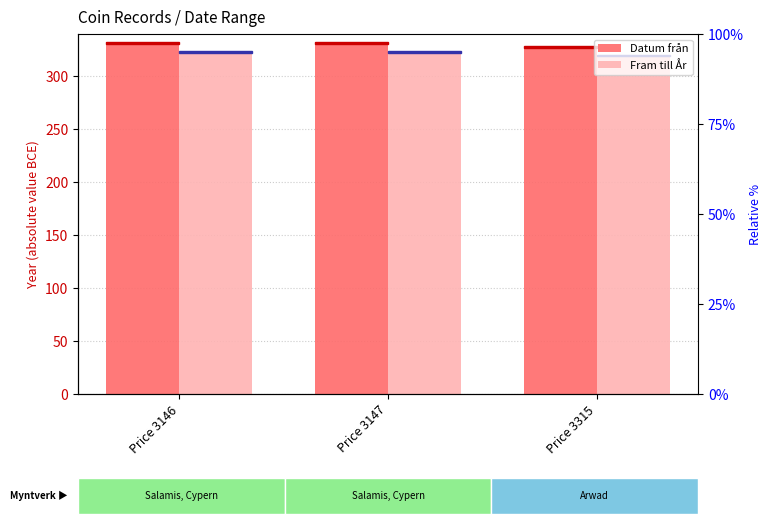

How many series are shown in this chart?

2